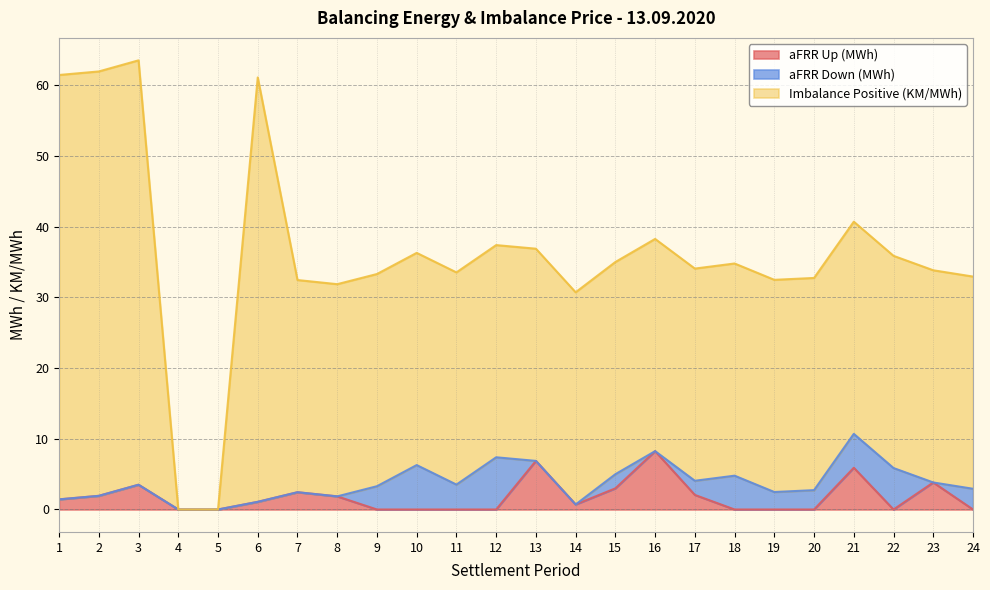

Which label corresponds to the largest value in the chart?

3